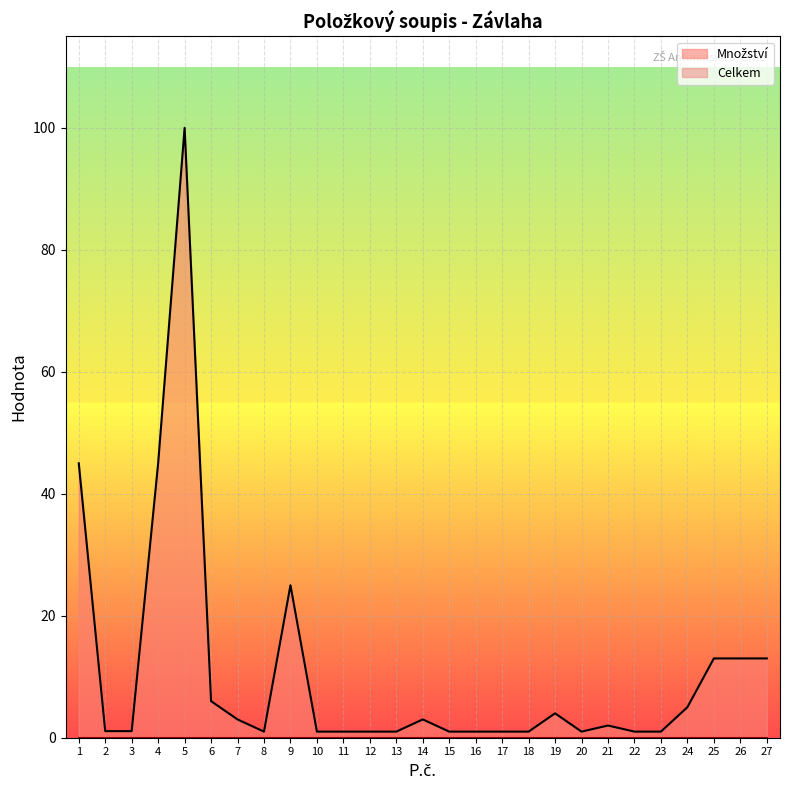

What is the difference between the values at 4 and 27?

32.0